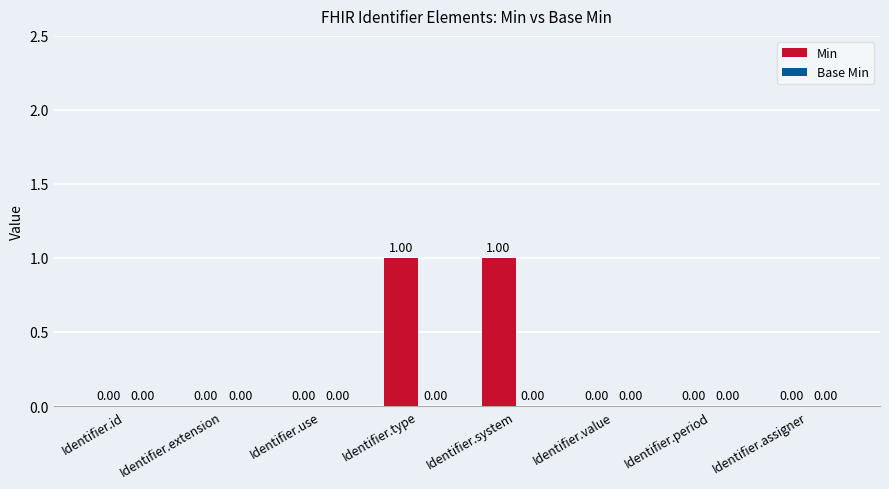

How many series are shown in this chart?

1